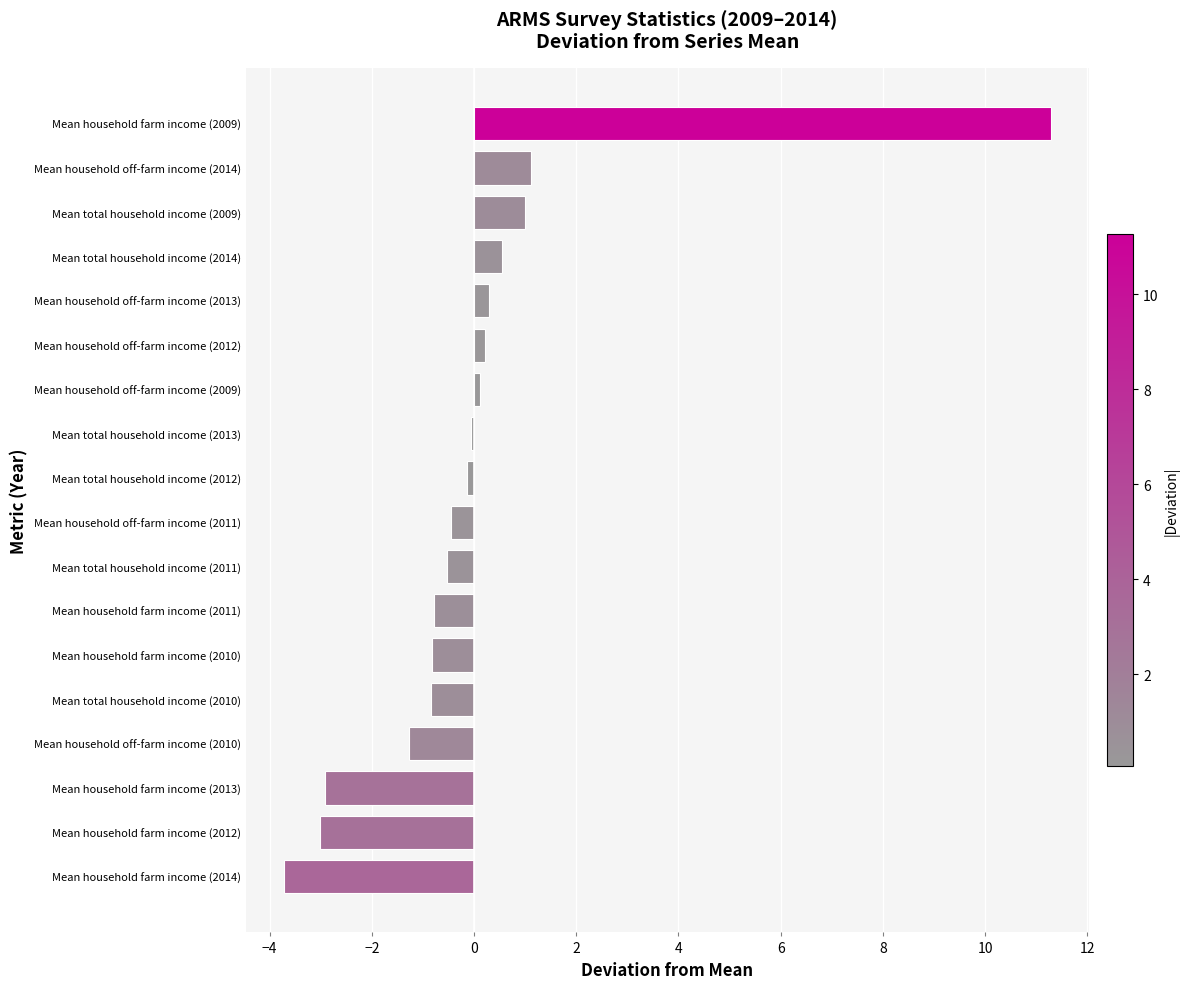

What is the smallest value displayed?

-3.7